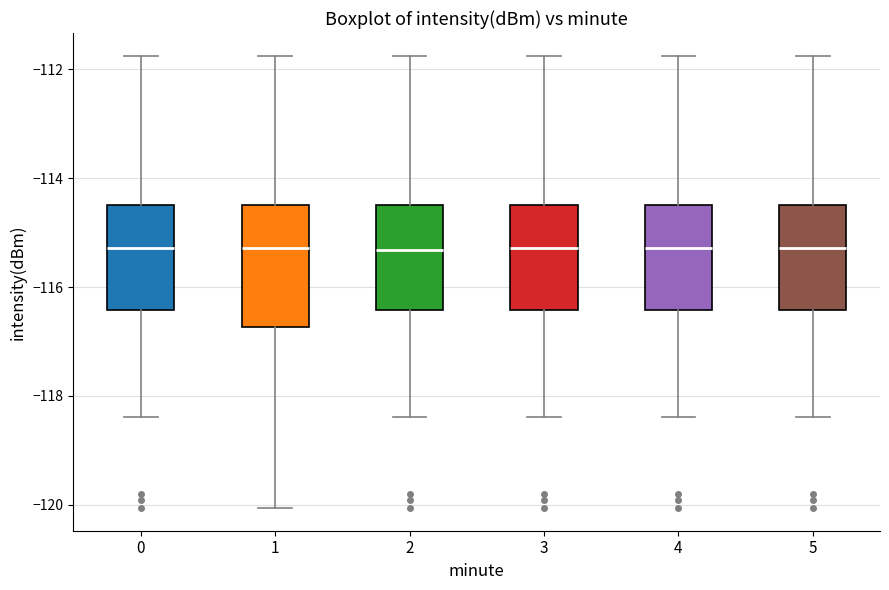

Reading left to right, read every box against the y-axis: the position of its median line, the range the box covers, and the ends of its whiskers. The values are not printed on the chart, so give them approximately, as read against the axis.

0: median -115.2, box -116.4 to -114.4, whiskers -118.4 to -111.8
1: median -115.2, box -116.8 to -114.4, whiskers -120.0 to -111.8
2: median -115.4, box -116.4 to -114.4, whiskers -118.4 to -111.8
3: median -115.2, box -116.4 to -114.4, whiskers -118.4 to -111.8
4: median -115.2, box -116.4 to -114.4, whiskers -118.4 to -111.8
5: median -115.2, box -116.4 to -114.4, whiskers -118.4 to -111.8